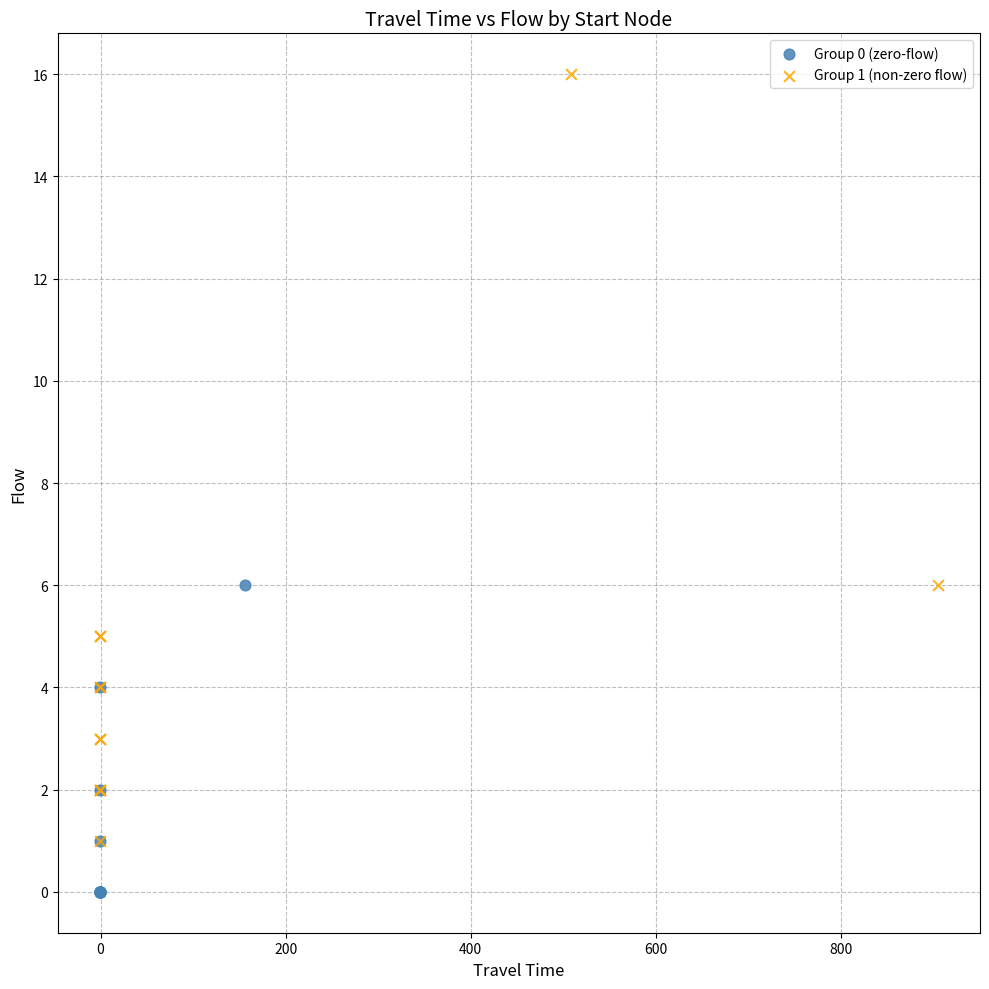

Which series reaches the maximum Y coordinate?

Group 1 (non-zero flow)